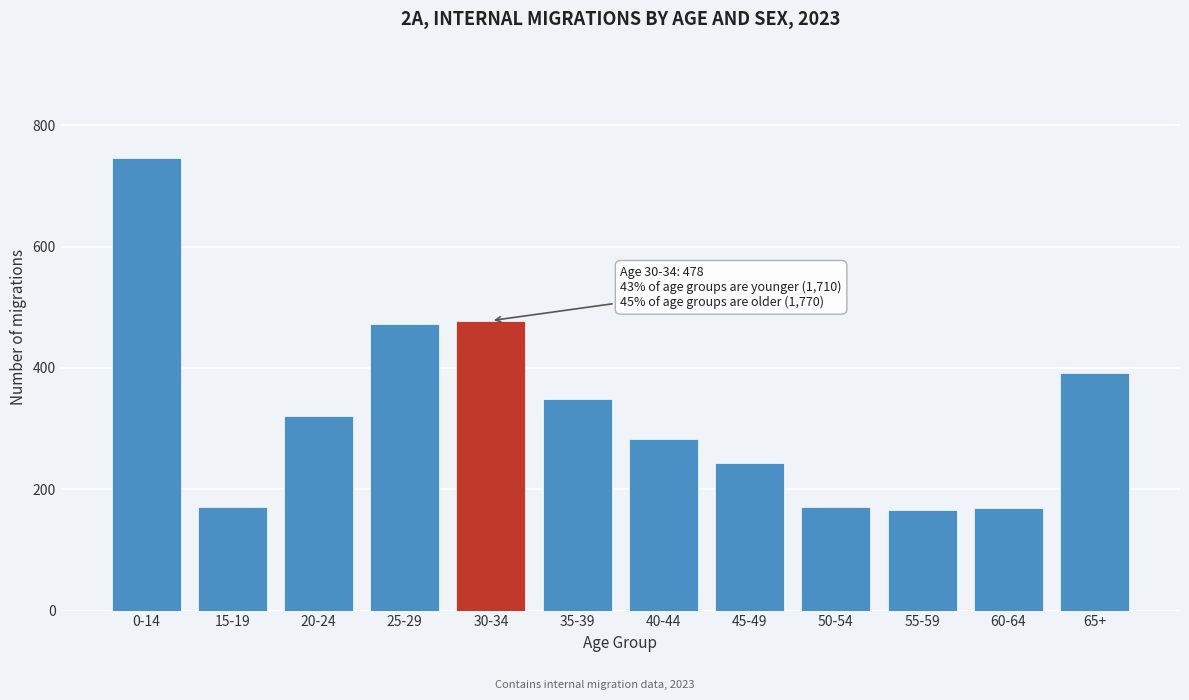

What is the label of the 5th bar from the left?

30-34